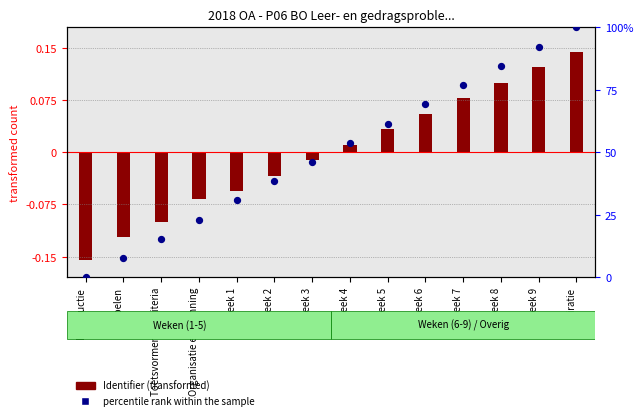

What is the change in value from Week 2 to Week 5?

+23.1